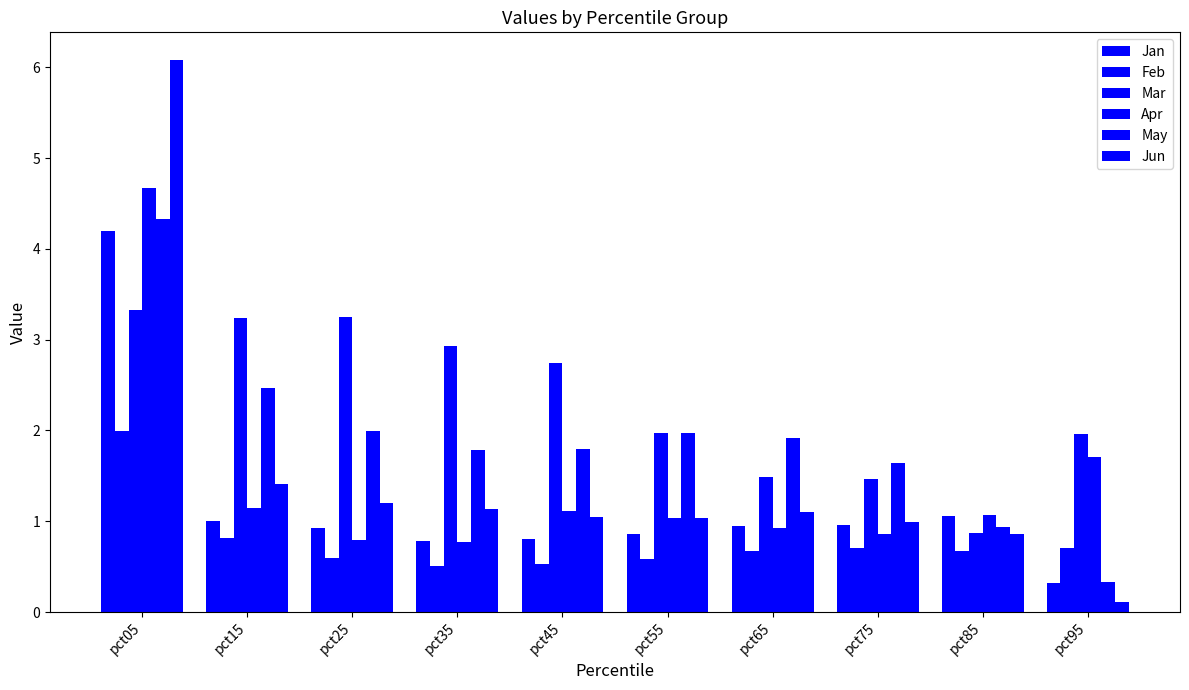

What is the total value across all series at pct05?

24.6